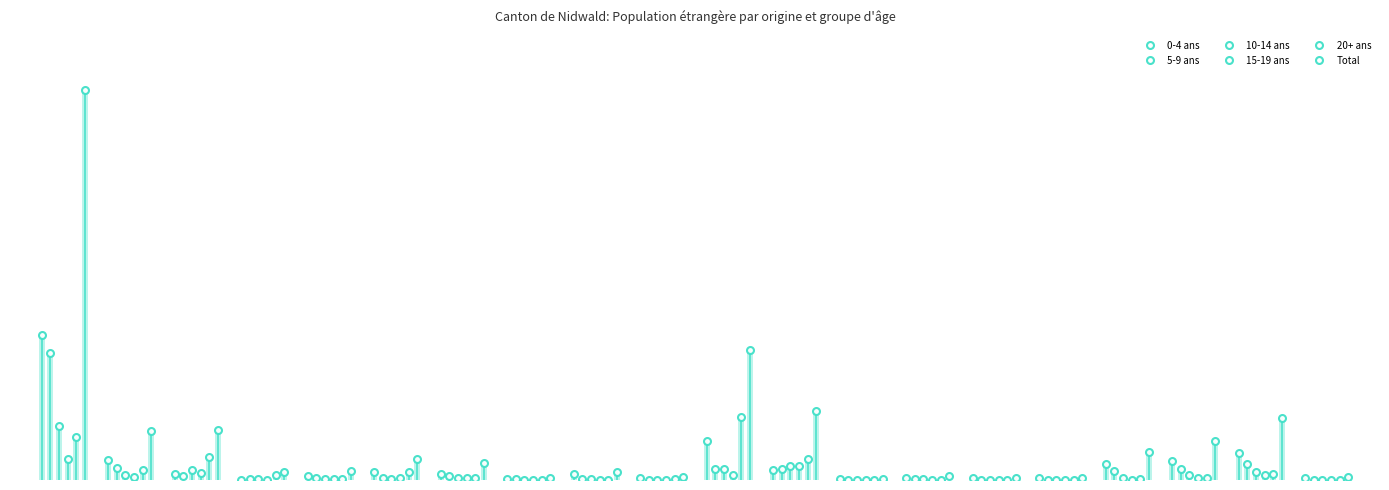

True or false: 0-4 ans has more than 2 interior local peaks.

True